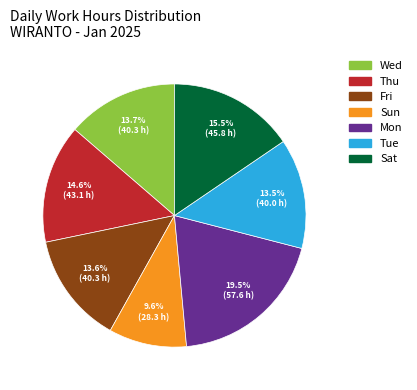

Is there any slice that represents more than half of the pie?

No